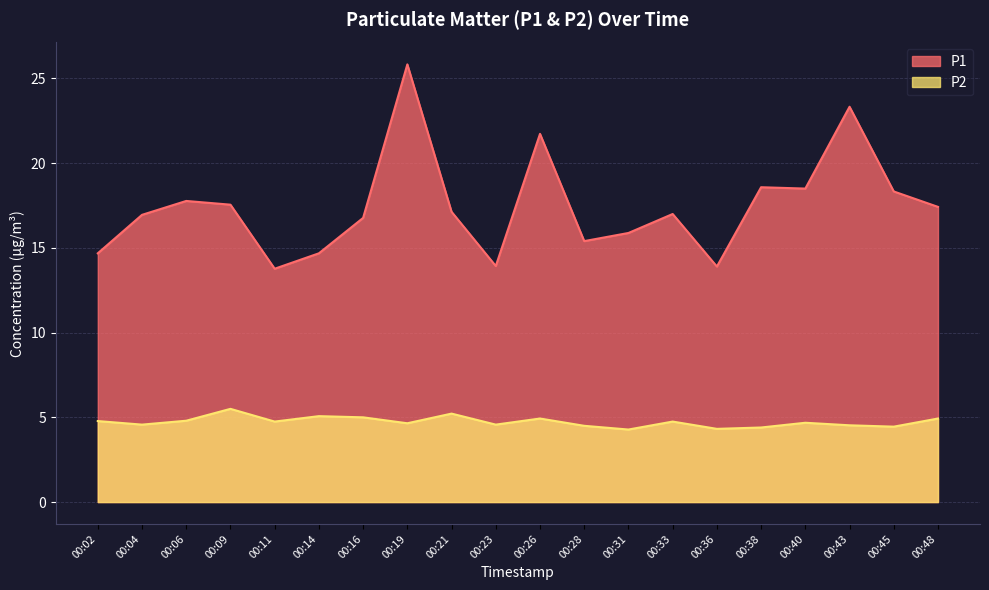

What is the average value of the P1 series?

17.5